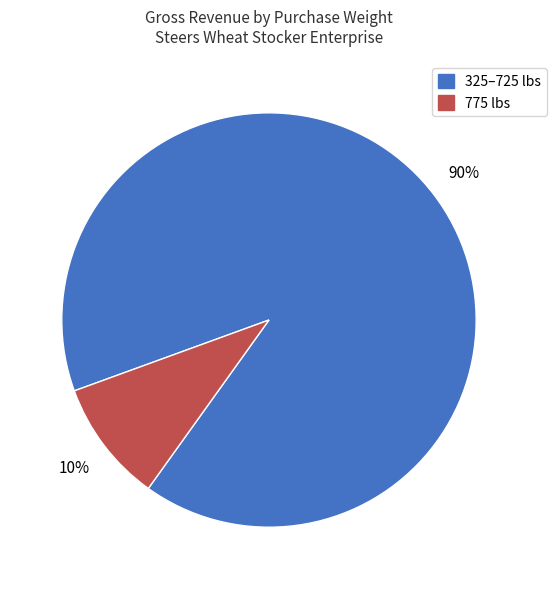

To the nearest percent, what is the average slice percentage?

50%